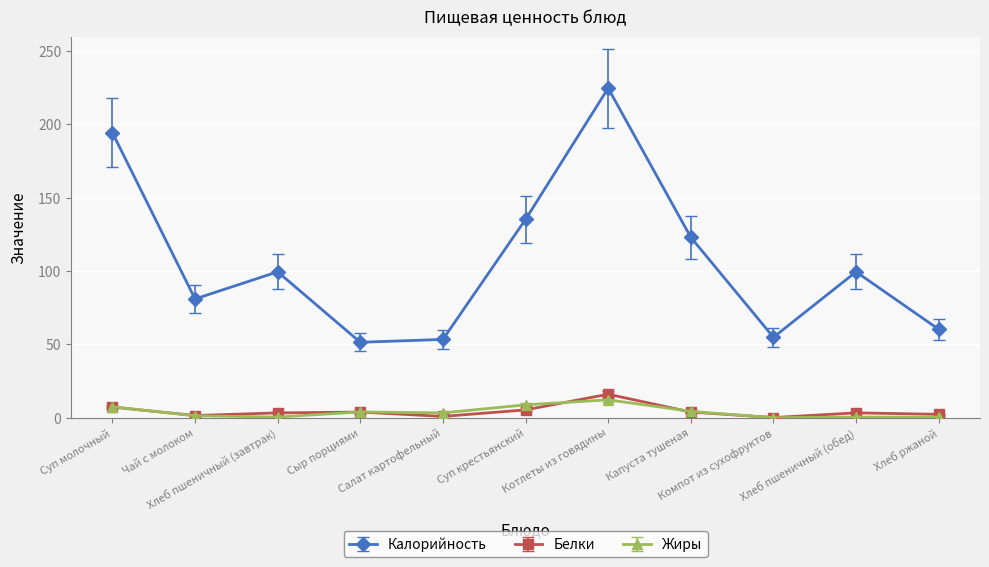

Which series has the largest range (max minus min)?

Калорийность